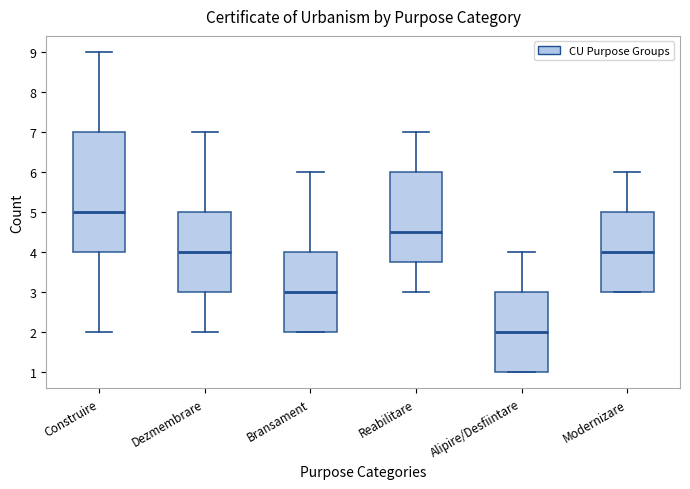

Reading left to right, read every box against the y-axis: the position of its median line, the range the box covers, and the ends of its whiskers. The values are not printed on the chart, so give them approximately, as read against the axis.

Construire: median 5.0, box 4.0 to 7.0, whiskers 2.0 to 9.0
Dezmembrare: median 4.0, box 3.0 to 5.0, whiskers 2.0 to 7.0
Bransament: median 3.0, box 2.0 to 4.0, whiskers 2.0 to 6.0
Reabilitare: median 4.5, box 3.8 to 6.0, whiskers 3.0 to 7.0
Alipire/Desfiintare: median 2.0, box 1.0 to 3.0, whiskers 1.0 to 4.0
Modernizare: median 4.0, box 3.0 to 5.0, whiskers 3.0 to 6.0